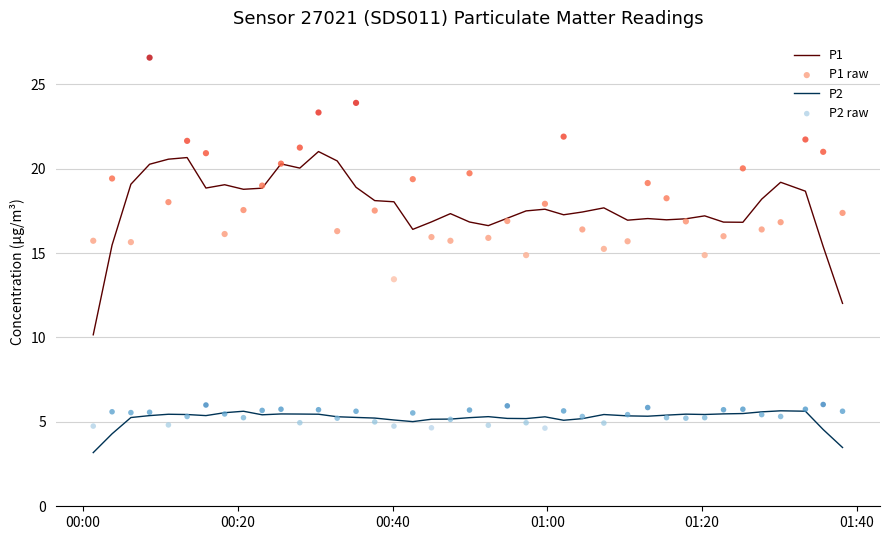

Which series has the largest Y range (max minus min)?

P1 raw